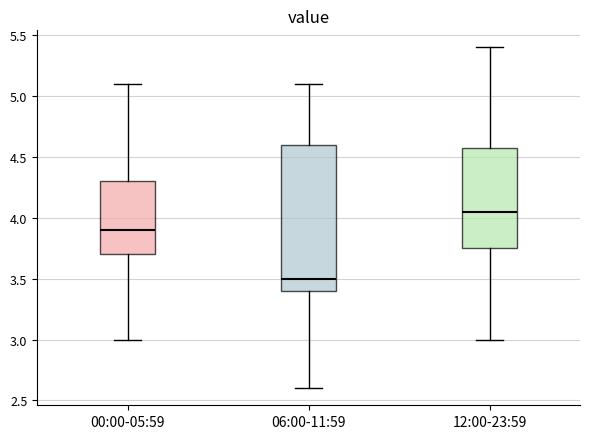

Comparing the boxes themselves (not the whiskers), which one is the tallest?

06:00-11:59